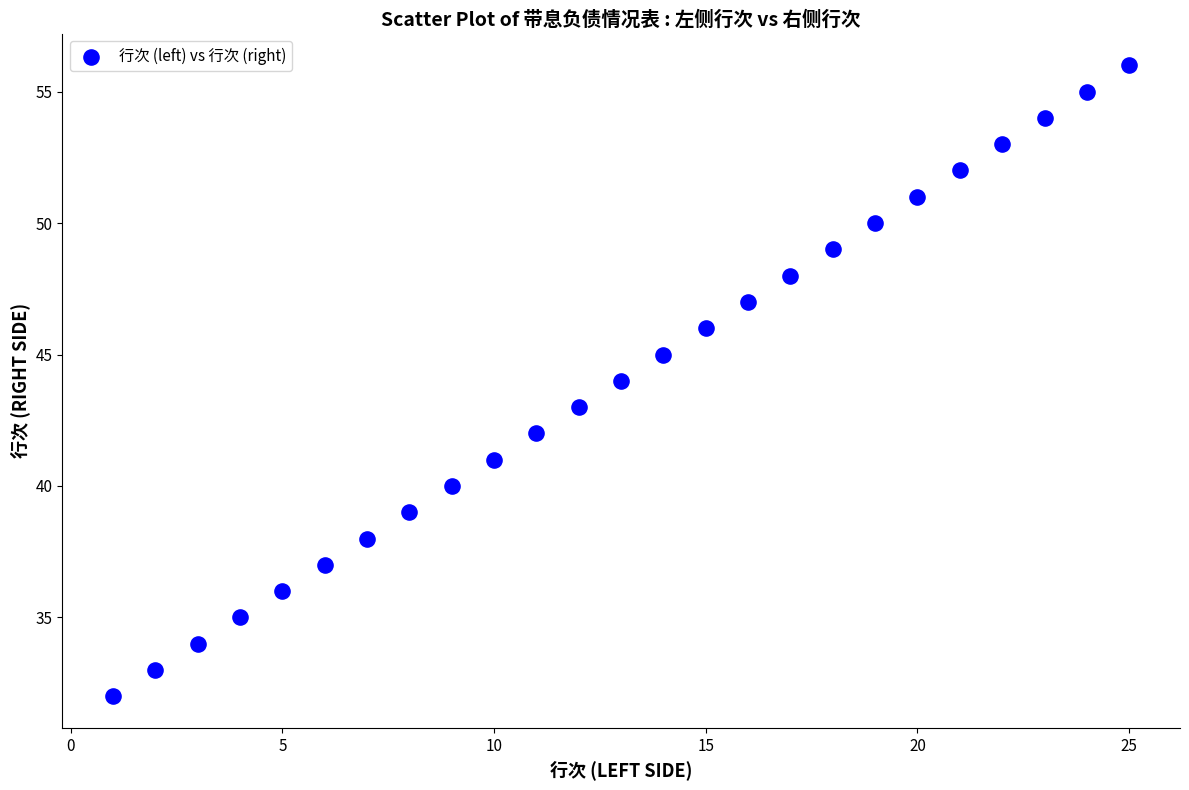

What is the range of Y values (max minus min)?

24